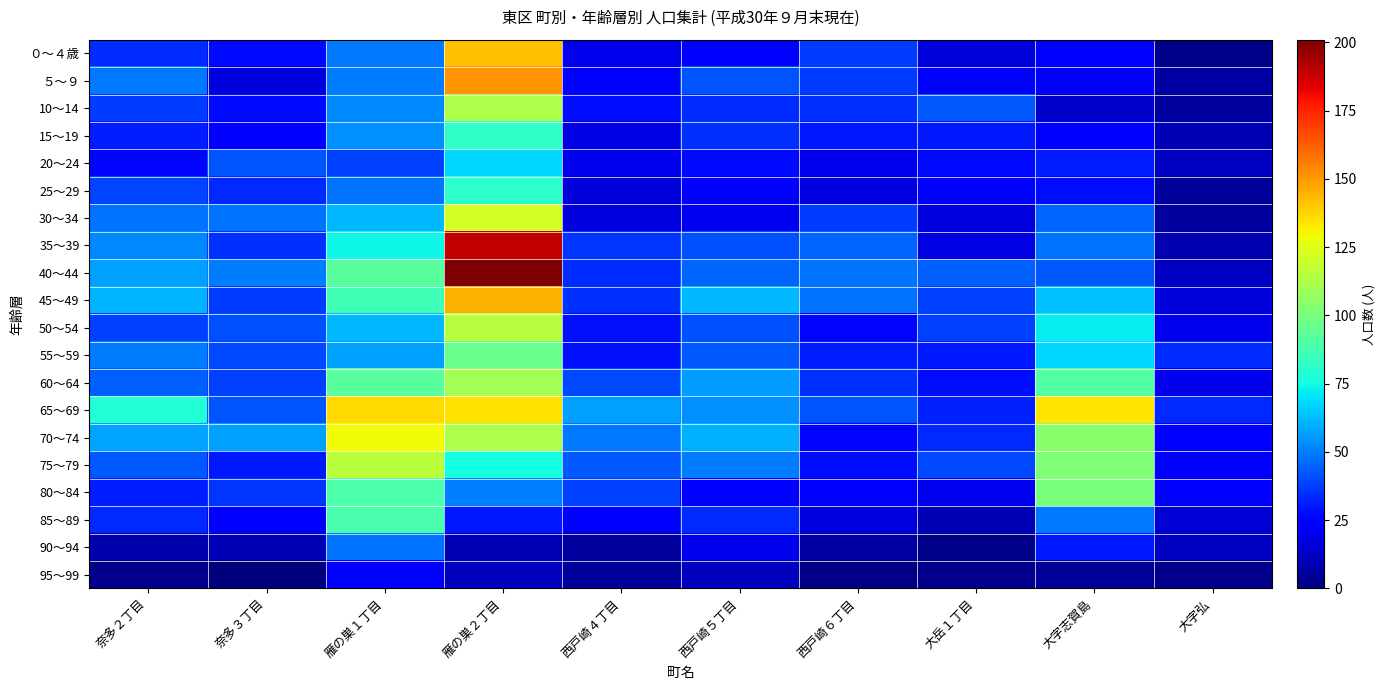

List the series in order of their peak value, lowest first.

95～99, 90～94, 20～24, 25～29, 15～19, 85～89, 55～59, 80～84, 60～64, 10～14, 50～54, 75～79, 30～34, 70～74, 65～69, ０～４歳, 45～49, ５～９, 35～39, 40～44